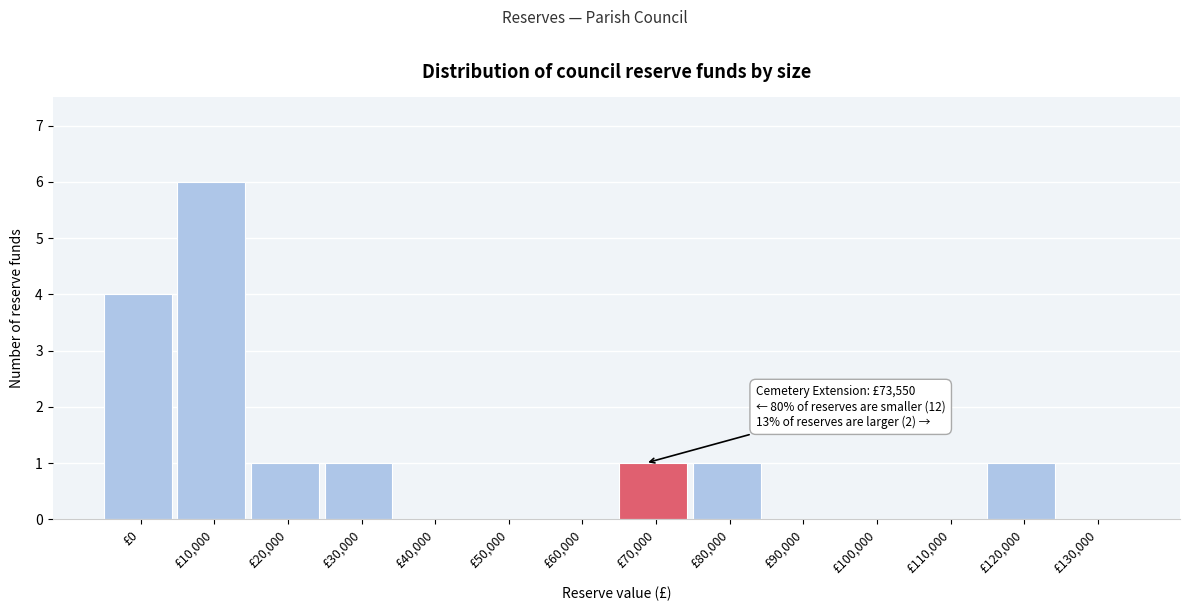

Reading right to left, what are all the values shown in this chart?

£130,000=0	£120,000=1	£110,000=0	£100,000=0	£90,000=0	£80,000=1	£70,000=1	£60,000=0	£50,000=0	£40,000=0	£30,000=1	£20,000=1	£10,000=6	£0=4